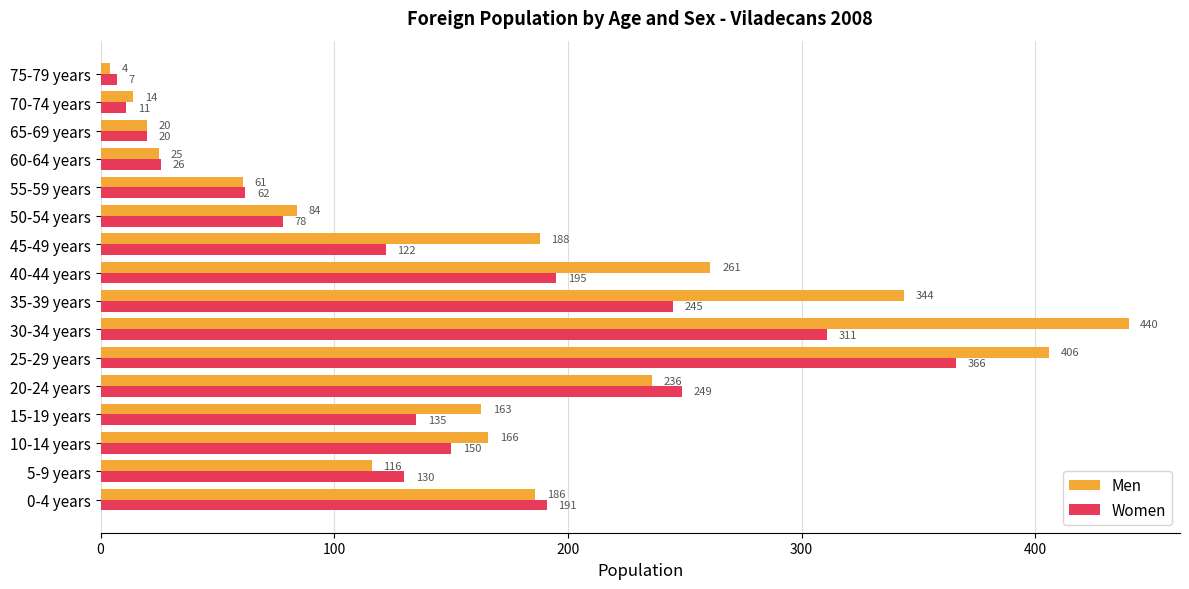

At how many categories does at least one series exceed 389?

2